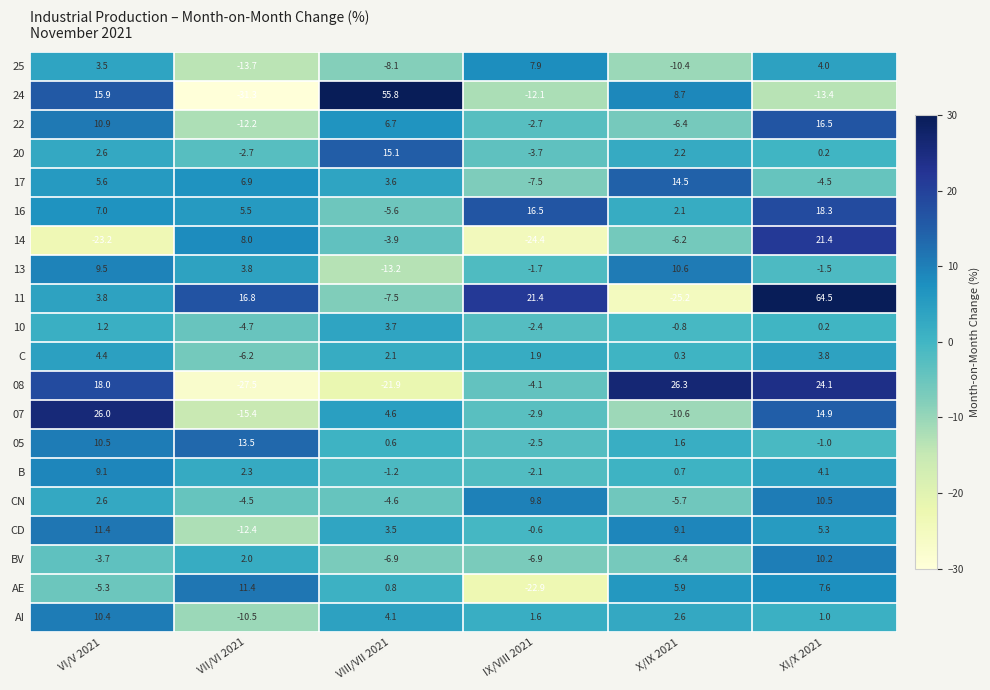

At which label does BV reach its peak?

XI/X 2021